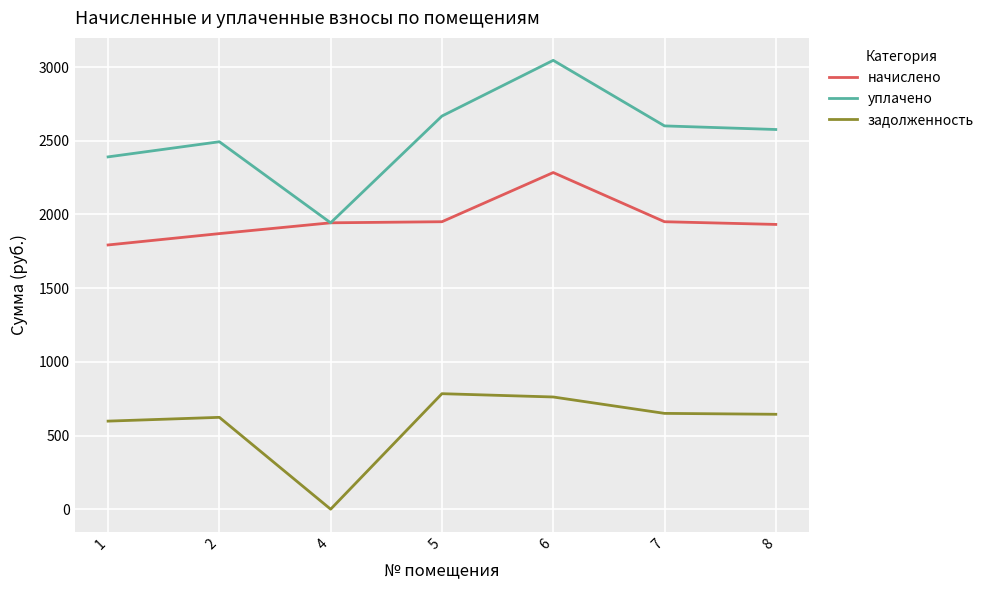

What is the total value across all series at 8?

5151.9